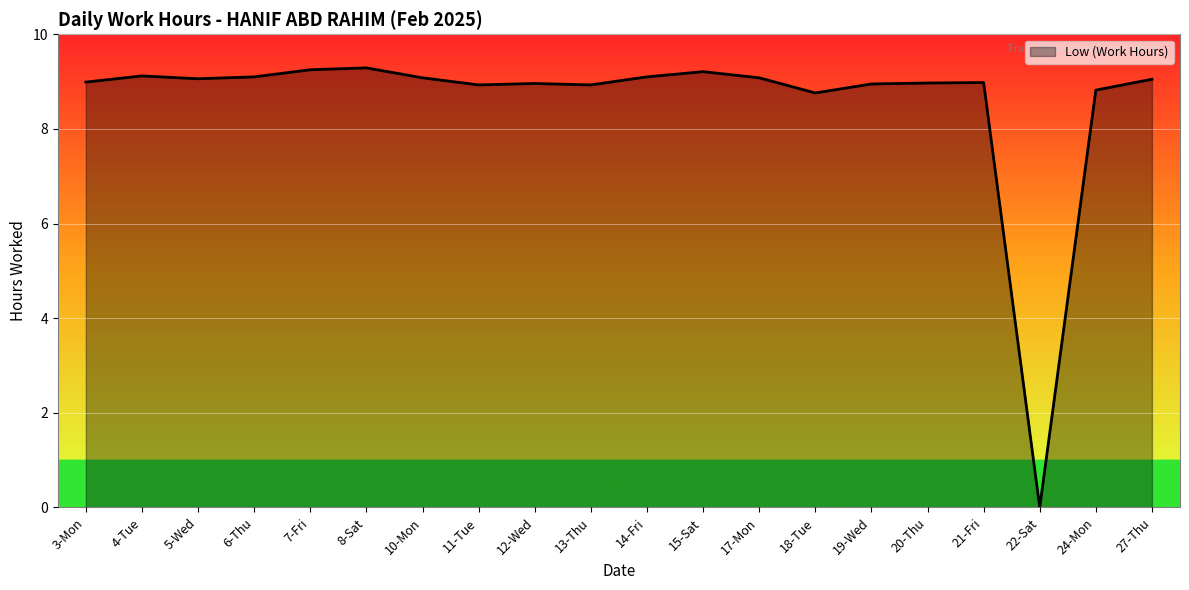

What is the difference between the second highest and second lowest values?

0.5